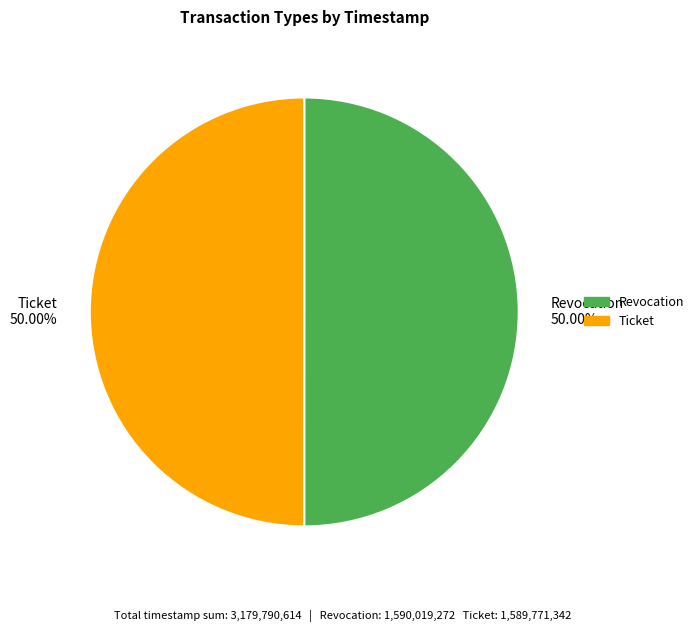

Do Ticket 50.00% and Revocation 50.00% together represent more than half of the pie?

Yes